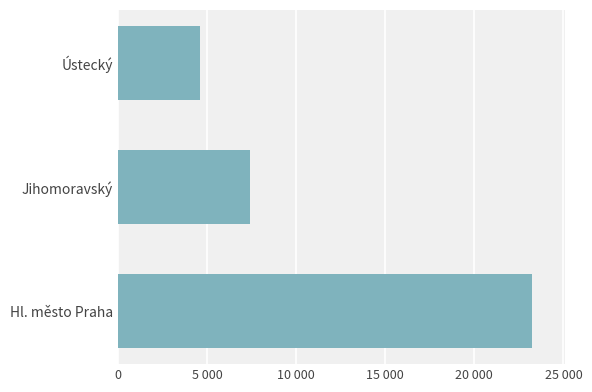

At which category does the chart reach its minimum across all series?

Ústecký